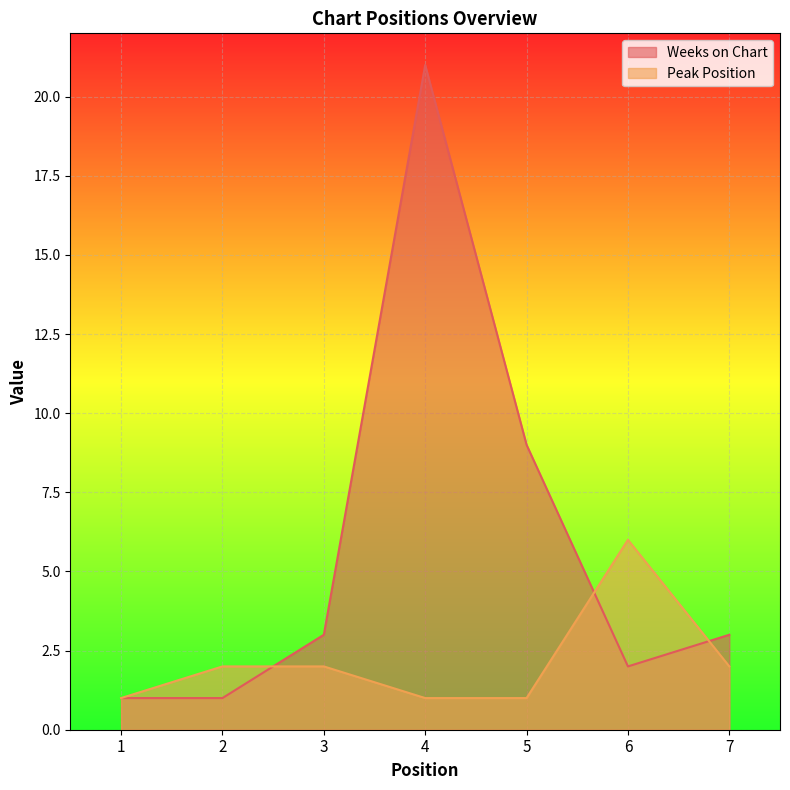

How many lines are shown in the chart?

2